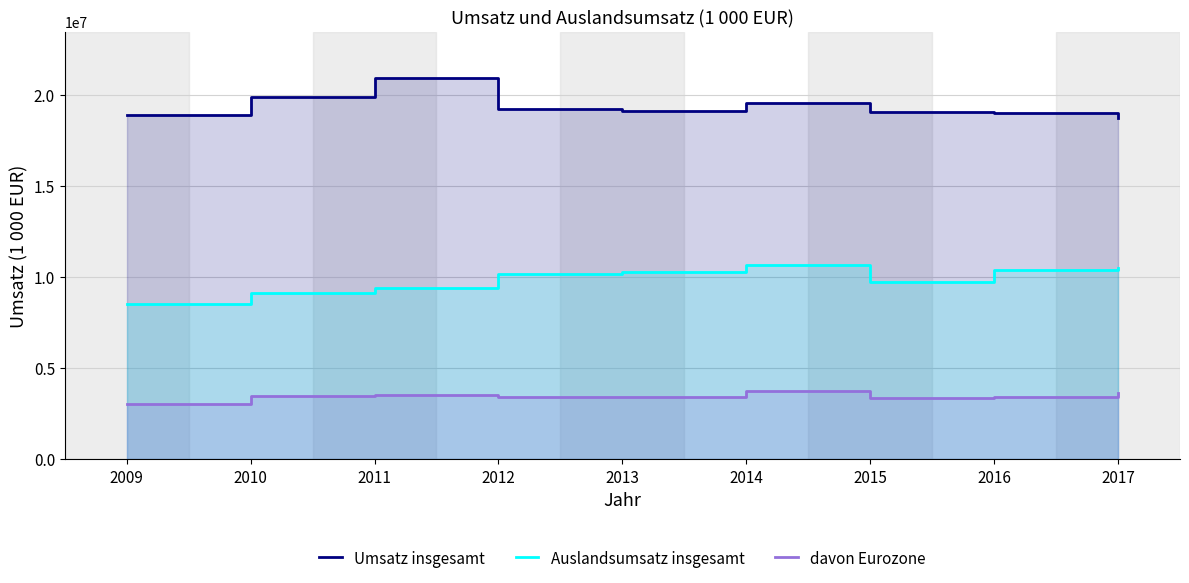

Which series has the largest range (max minus min)?

Umsatz insgesamt